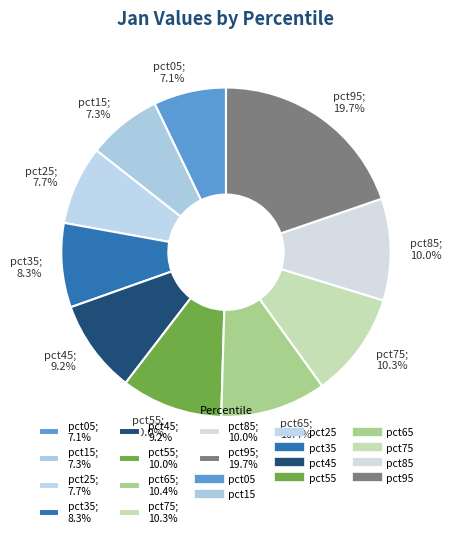

To the nearest percent, what percentage of the pie is pct95?

20%